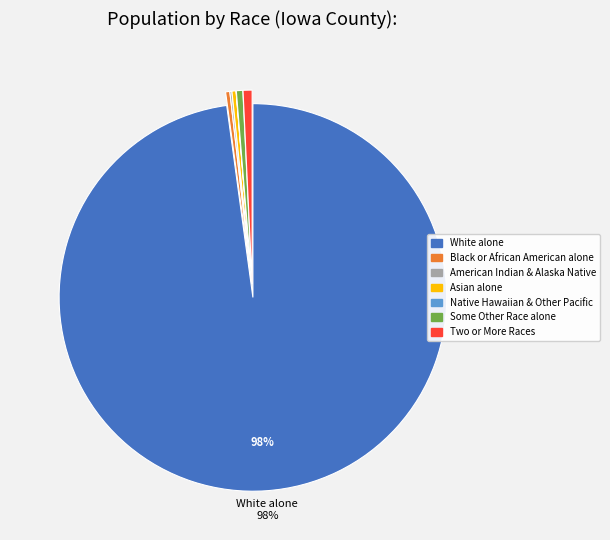

Is the sum of White alone and Asian alone greater than half?

Yes